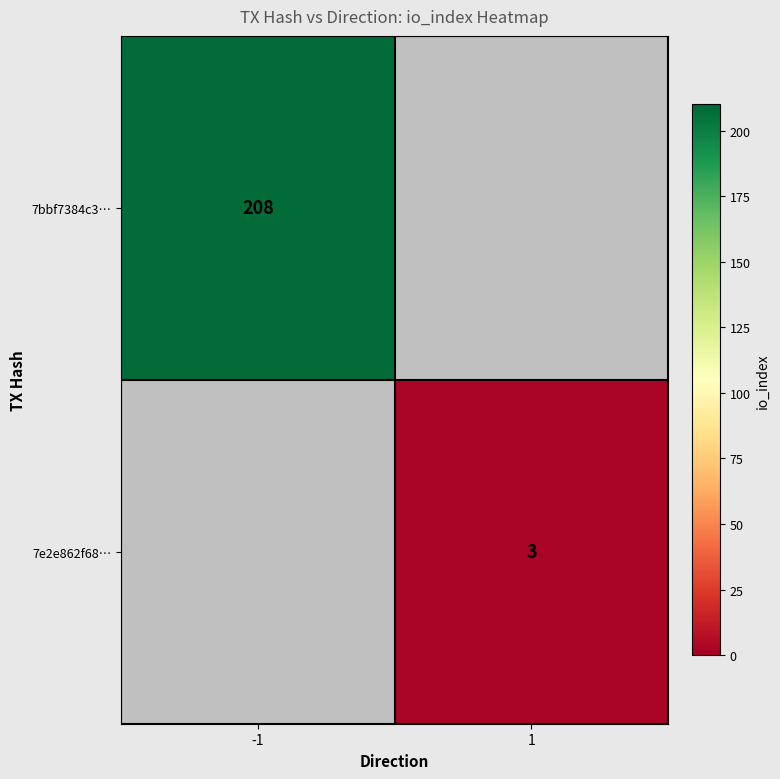

At how many categories does at least one series exceed 77?

1